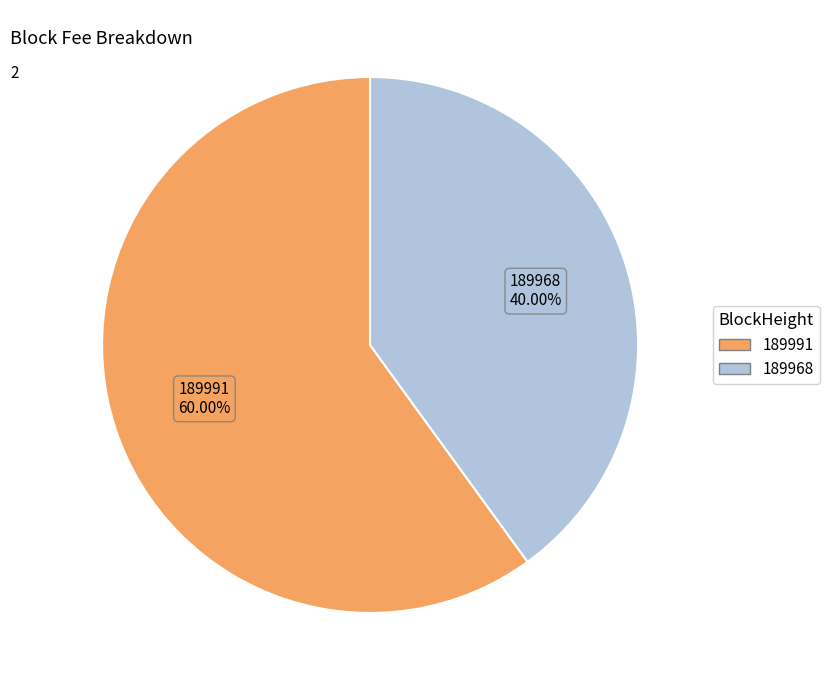

Does 189968 represent more than half of the total?

No